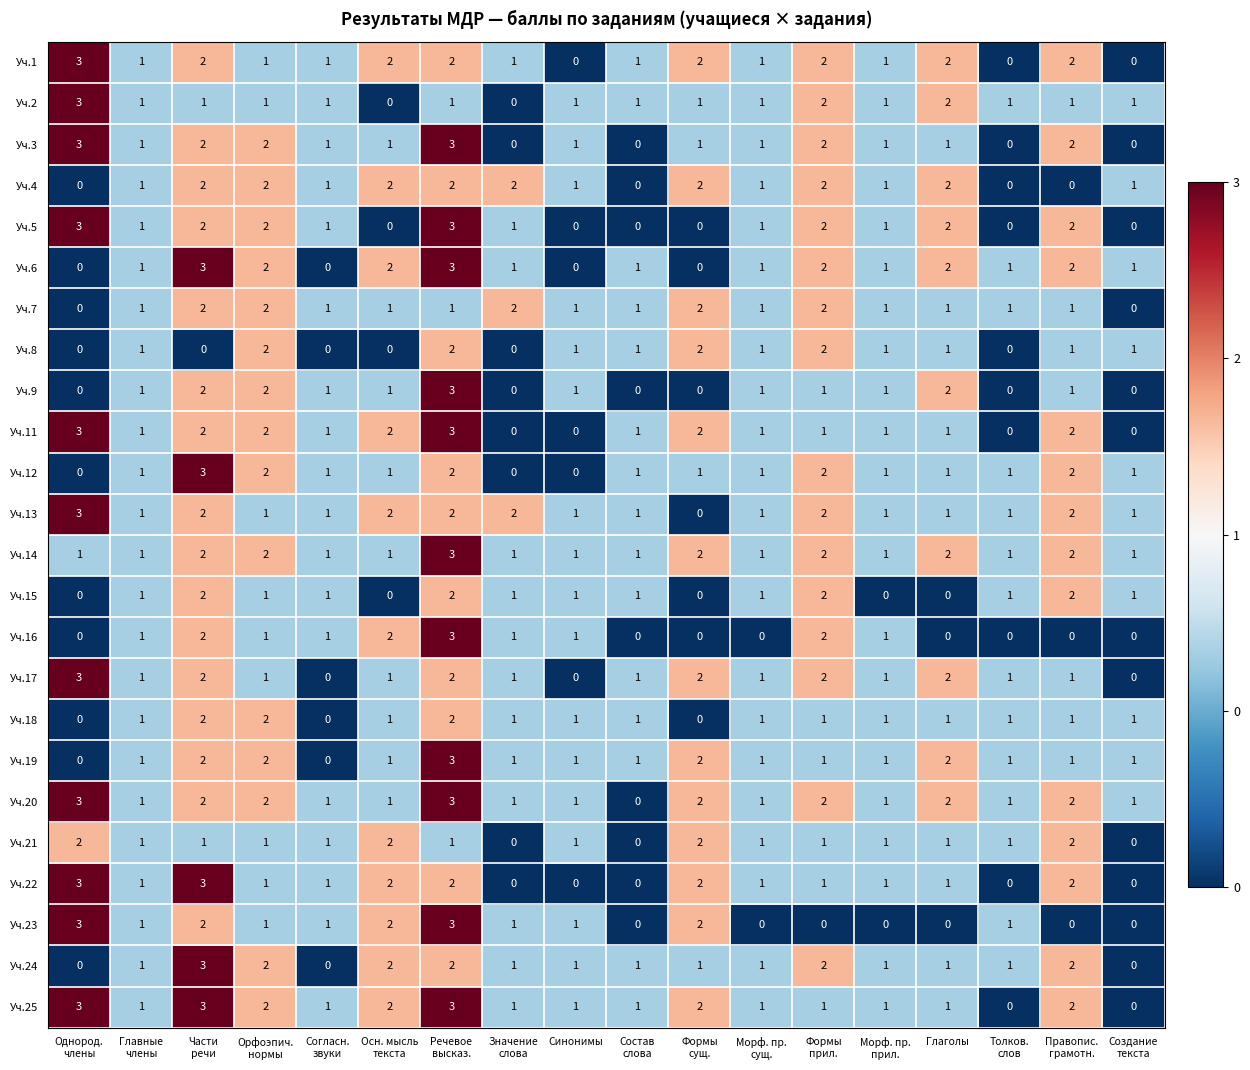

How many data points in Уч.20 are less than 1?

1